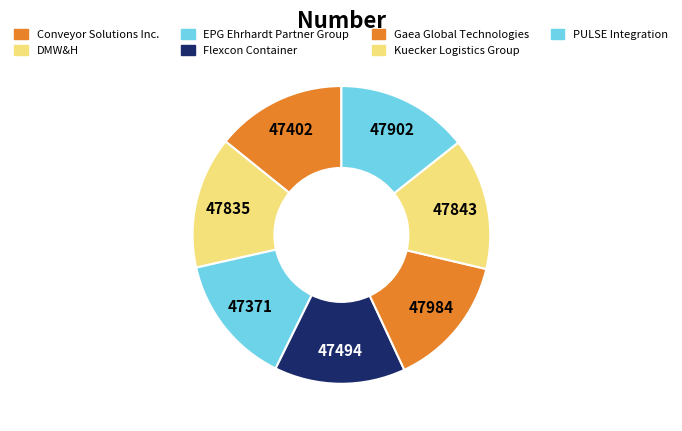

True or false: PULSE Integration accounts for 26% of the total.

False